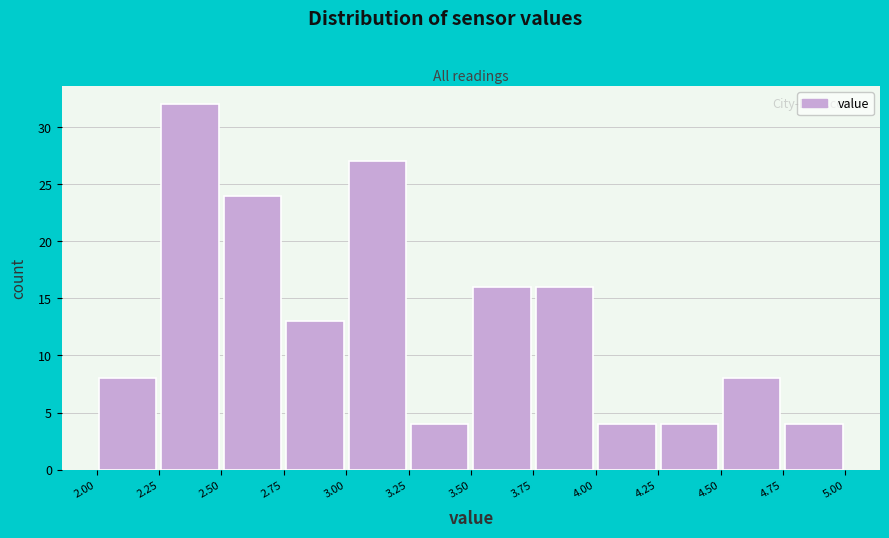

Reading left to right, list every bar in this chart as the range it spans on the x-axis followed by its height. The values are not printed on the chart, so give them approximately, as read against the axis.

2.00 to 2.25: 8
2.25 to 2.50: 32
2.50 to 2.75: 24
2.75 to 3.00: 13
3.00 to 3.25: 27
3.25 to 3.50: 4
3.50 to 3.75: 16
3.75 to 4.00: 16
4.00 to 4.25: 4
4.25 to 4.50: 4
4.50 to 4.75: 8
4.75 to 5.00: 4